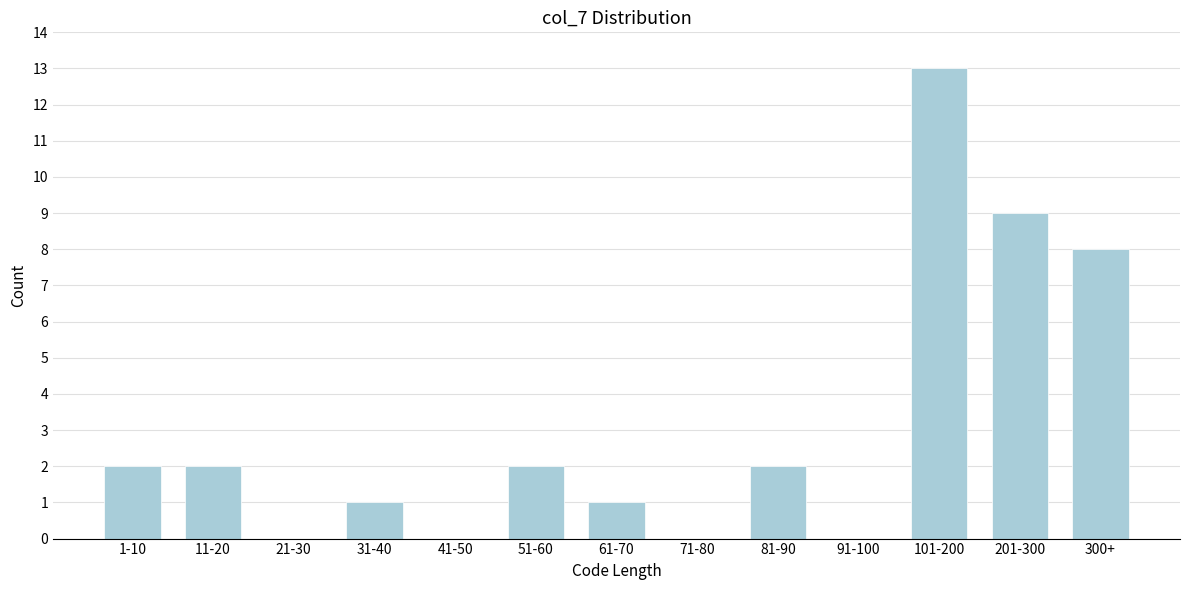

Reading right to left, extract all data points from this chart.

300+=8	201-300=9	101-200=13	91-100=0	81-90=2	71-80=0	61-70=1	51-60=2	41-50=0	31-40=1	21-30=0	11-20=2	1-10=2